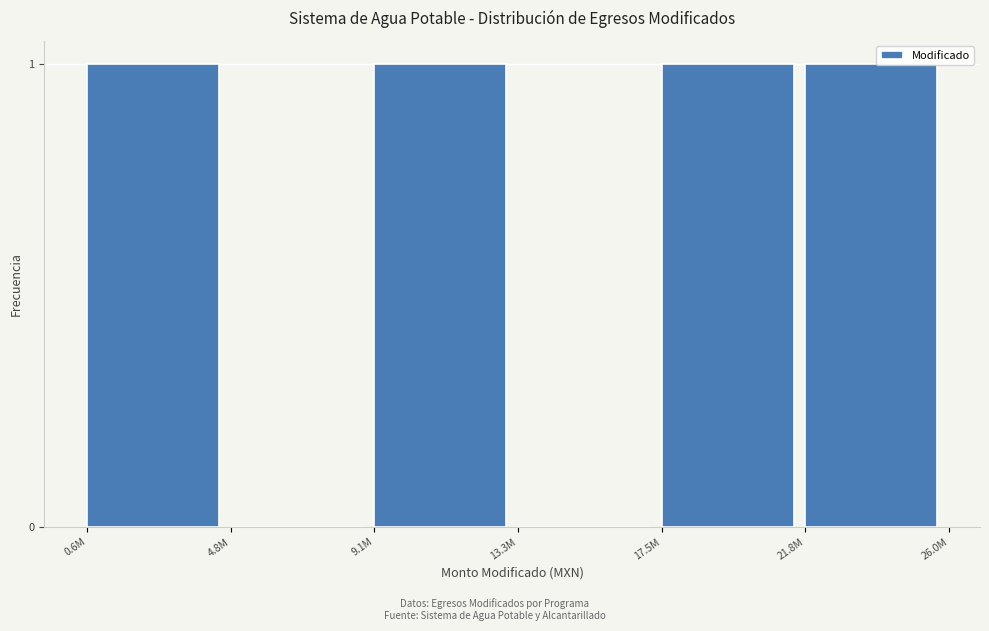

Reading left to right, list all the values displayed in this chart.

0.6M=1	4.8M=0	9.1M=1	13.3M=0	17.5M=1	21.8M=1